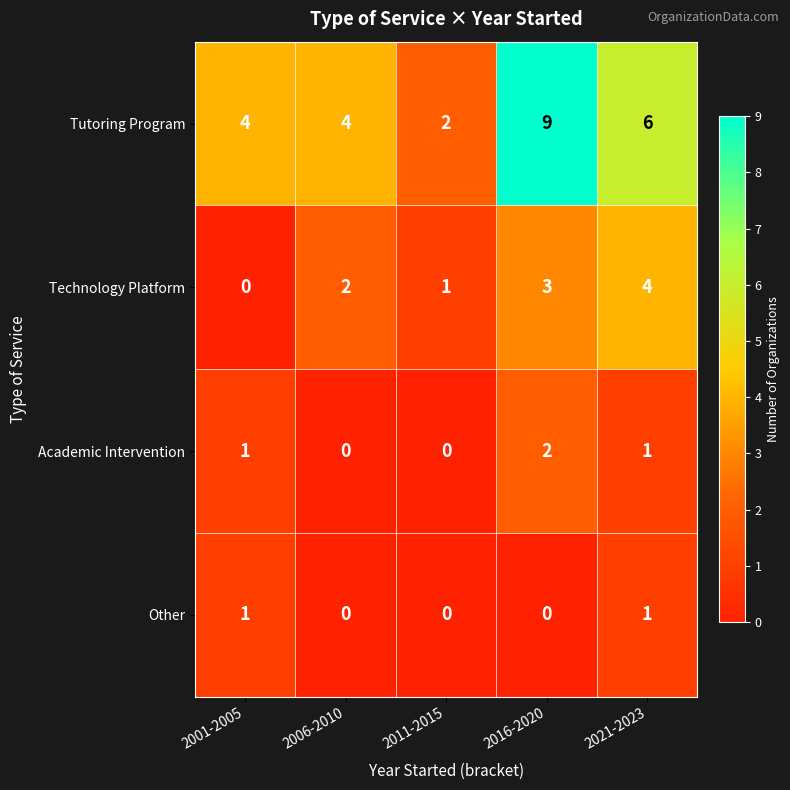

What is the sum of the Technology Platform values at 2021-2023 and 2016-2020?

7